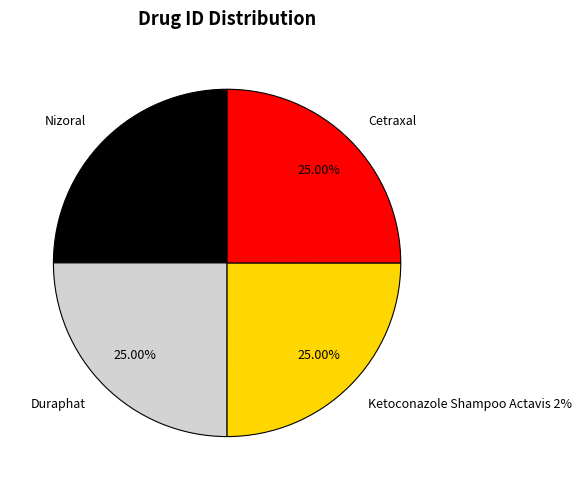

What is the largest slice in the pie chart?

Cetraxal